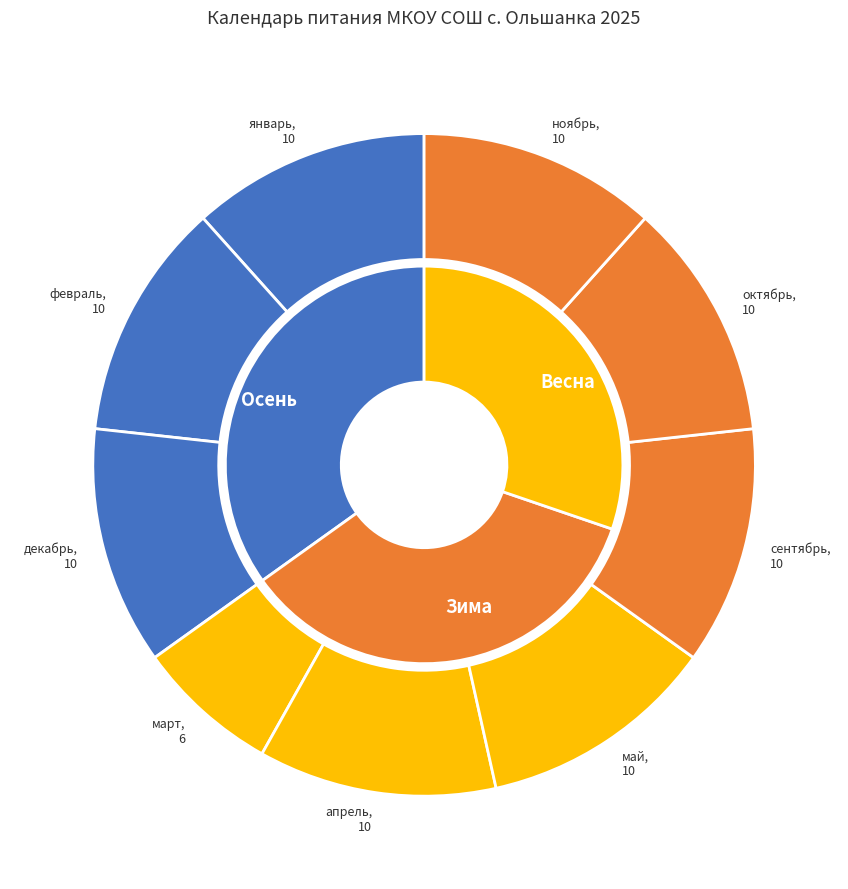

How many slices are in this pie chart?

9